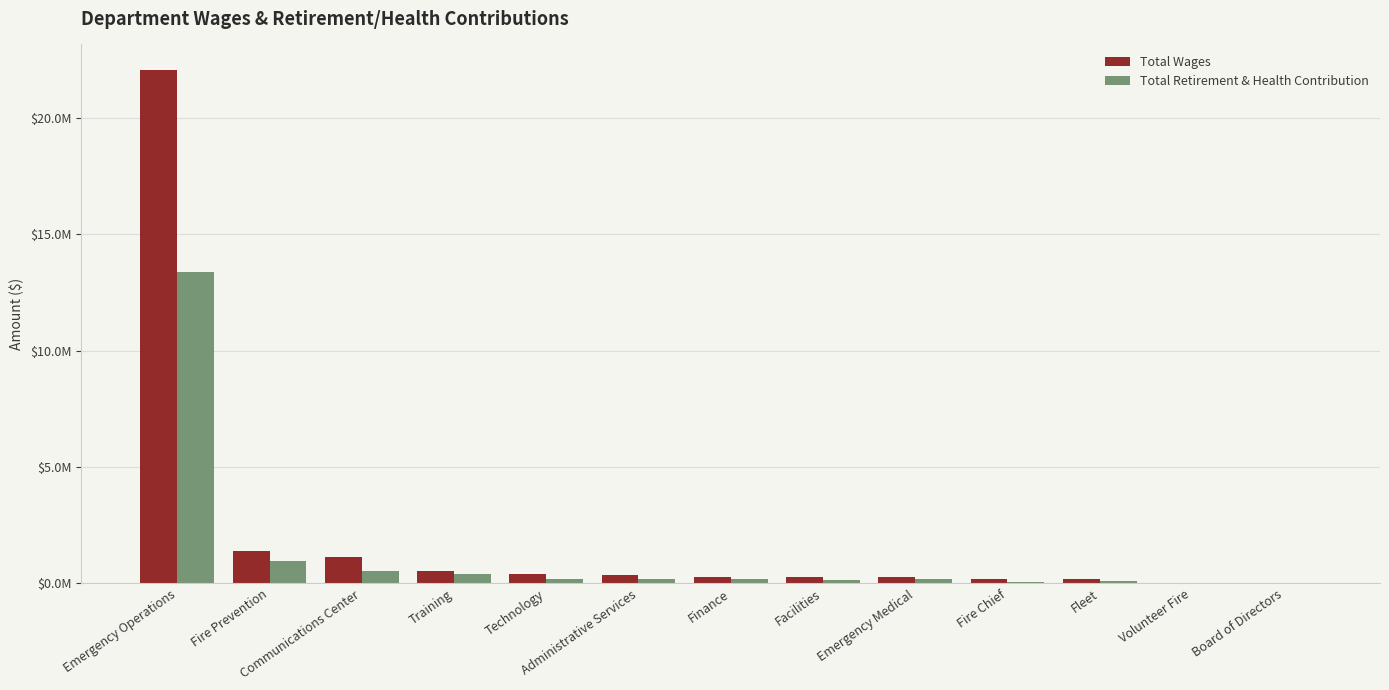

Are the bars grouped side by side (vs. stacked)?

Yes